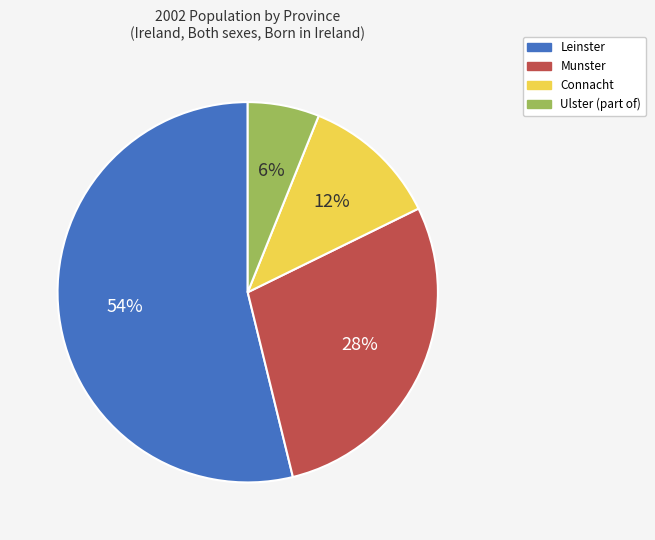

The Ulster (part of) slice represents 1% of the pie. True or false?

False